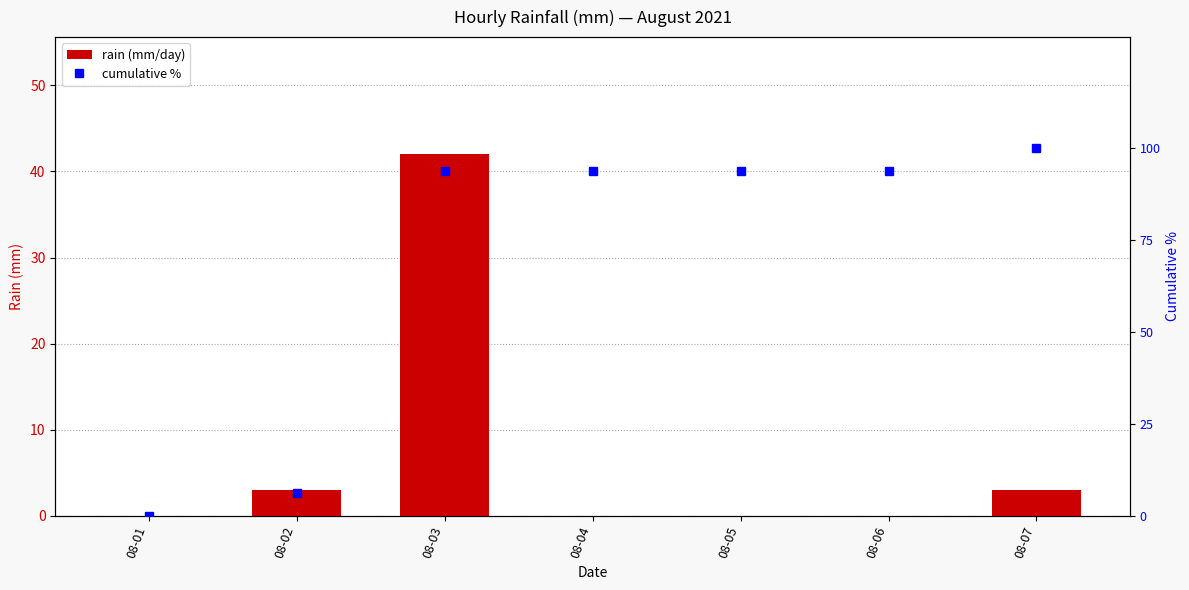

What is the difference between the highest and lowest values at 08-07?

97.0